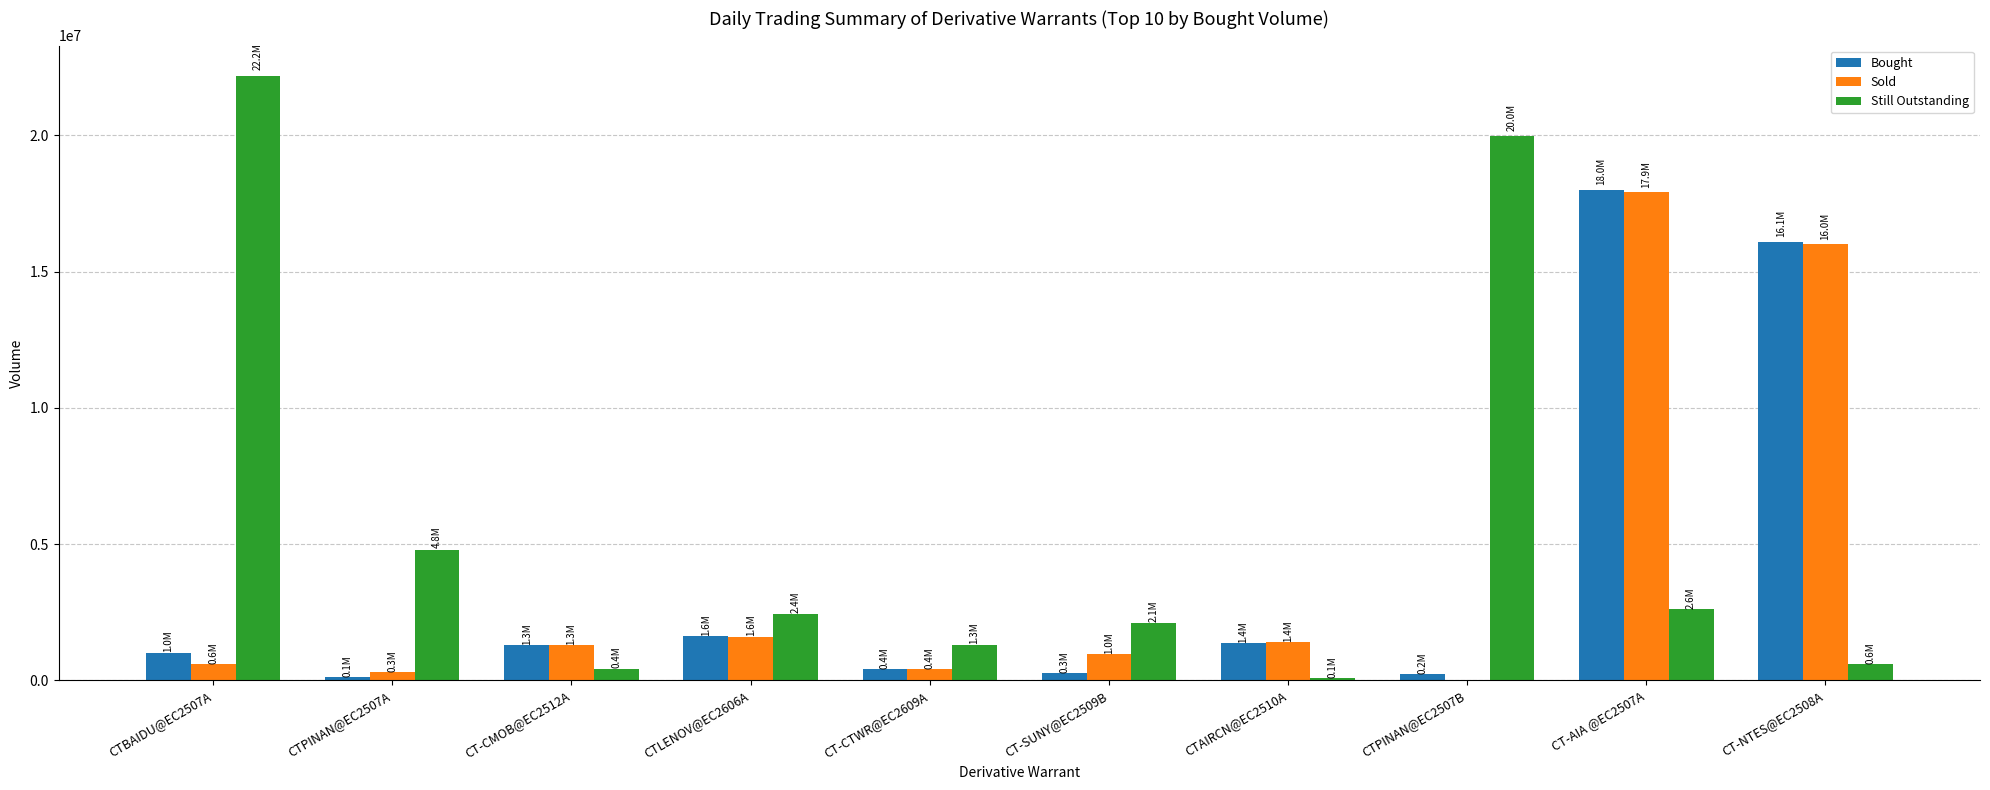

What is the sum of all Bought values?

40395000